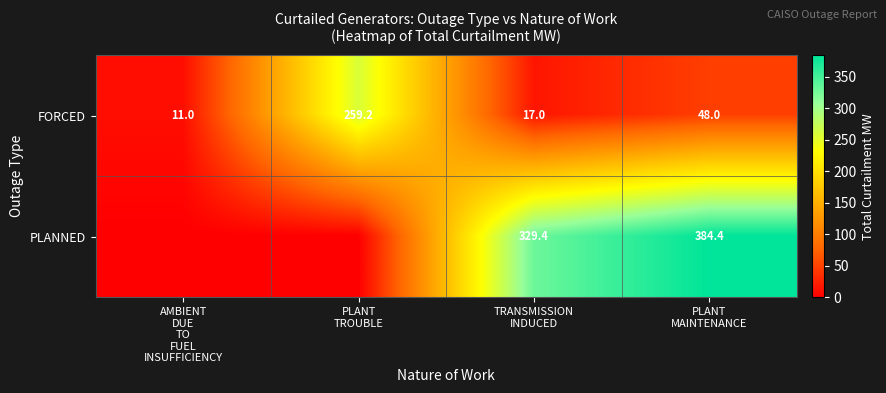

What is the average value of the FORCED series?

83.8